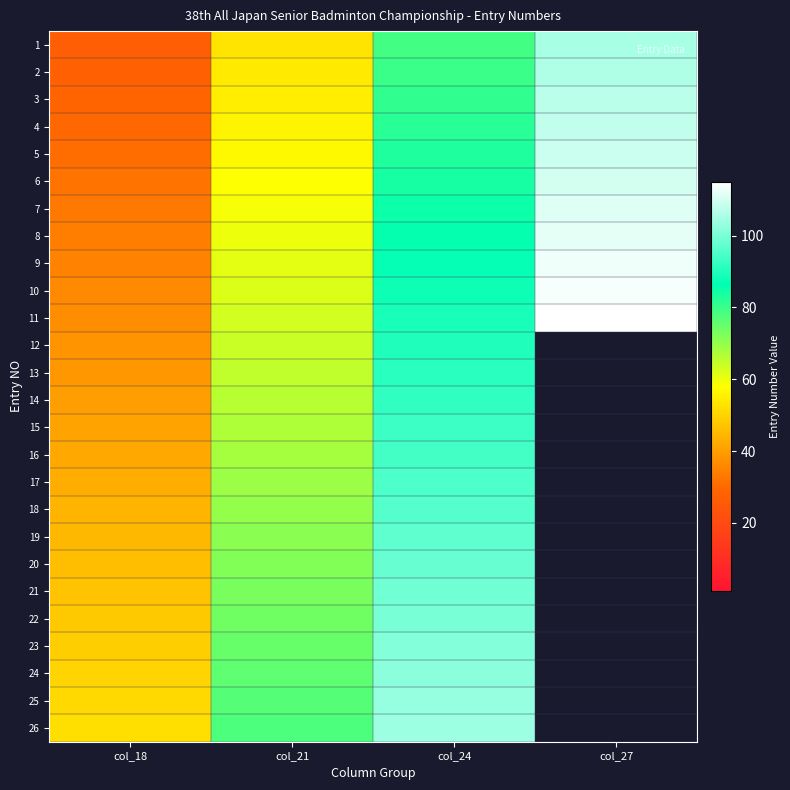

Which category has the highest value across all series?

col_27